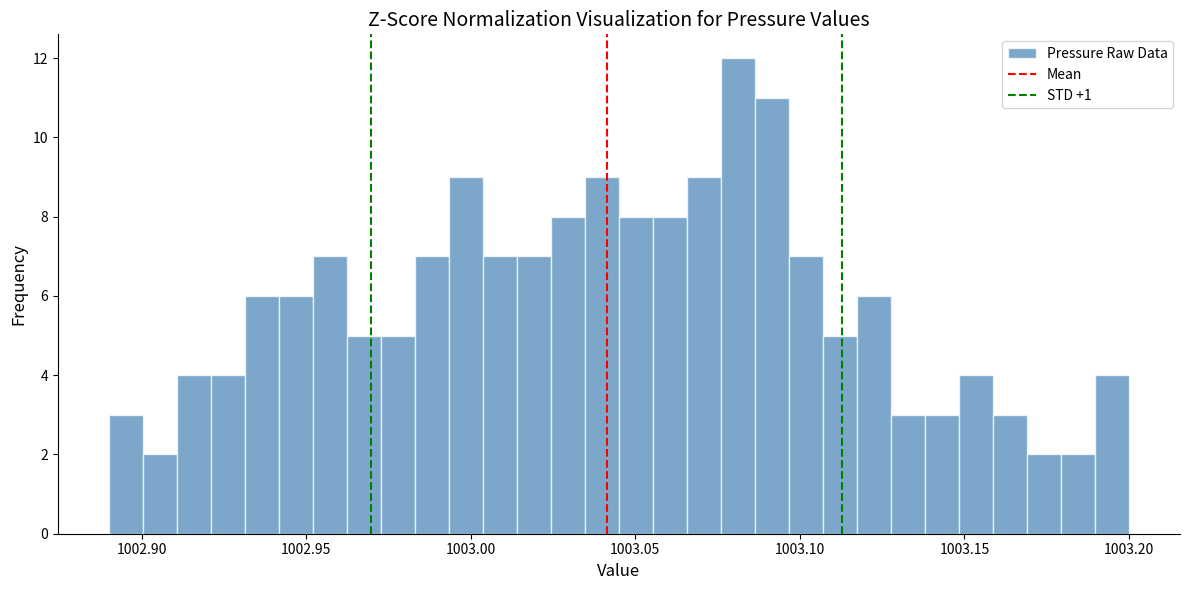

Read against the x-axis, roughly where is the centre of the tallest bar?

1003.080